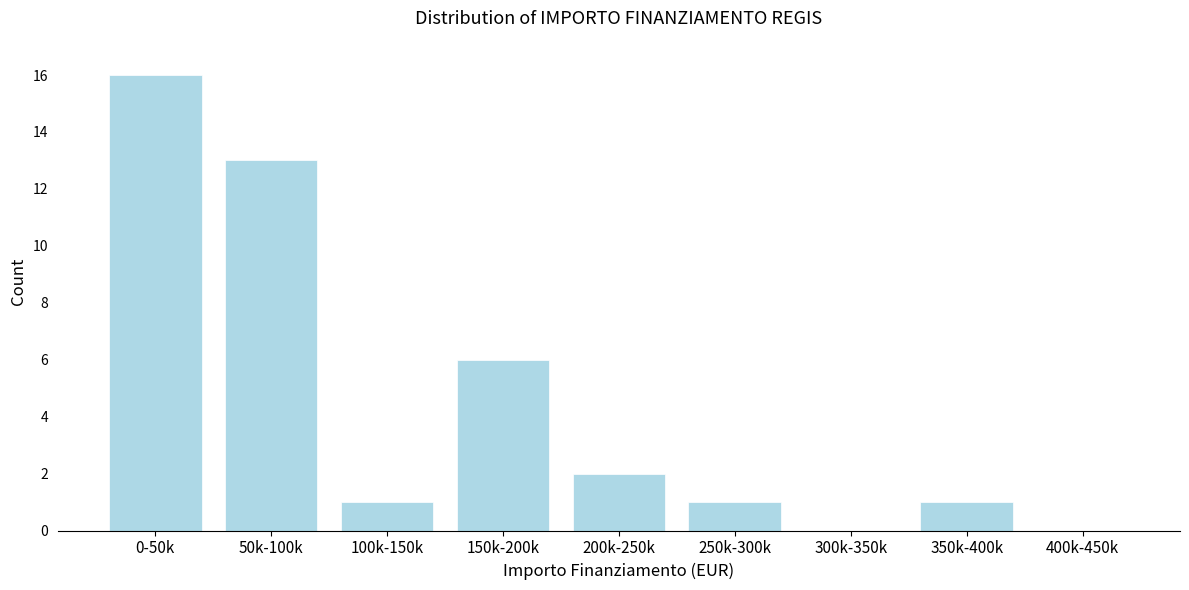

Reading left to right, transcribe all the data shown in this chart.

0-50k=16	50k-100k=13	100k-150k=1	150k-200k=6	200k-250k=2	250k-300k=1	300k-350k=0	350k-400k=1	400k-450k=0